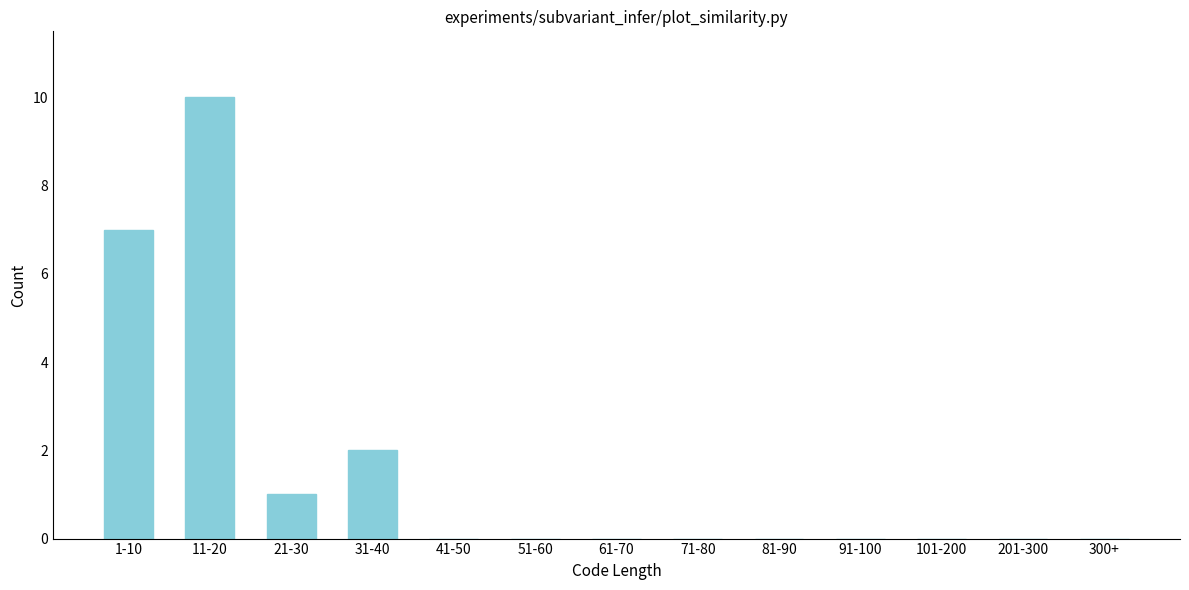

Reading left to right, extract all data points from this chart.

1-10=7	11-20=10	21-30=1	31-40=2	41-50=0	51-60=0	61-70=0	71-80=0	81-90=0	91-100=0	101-200=0	201-300=0	300+=0